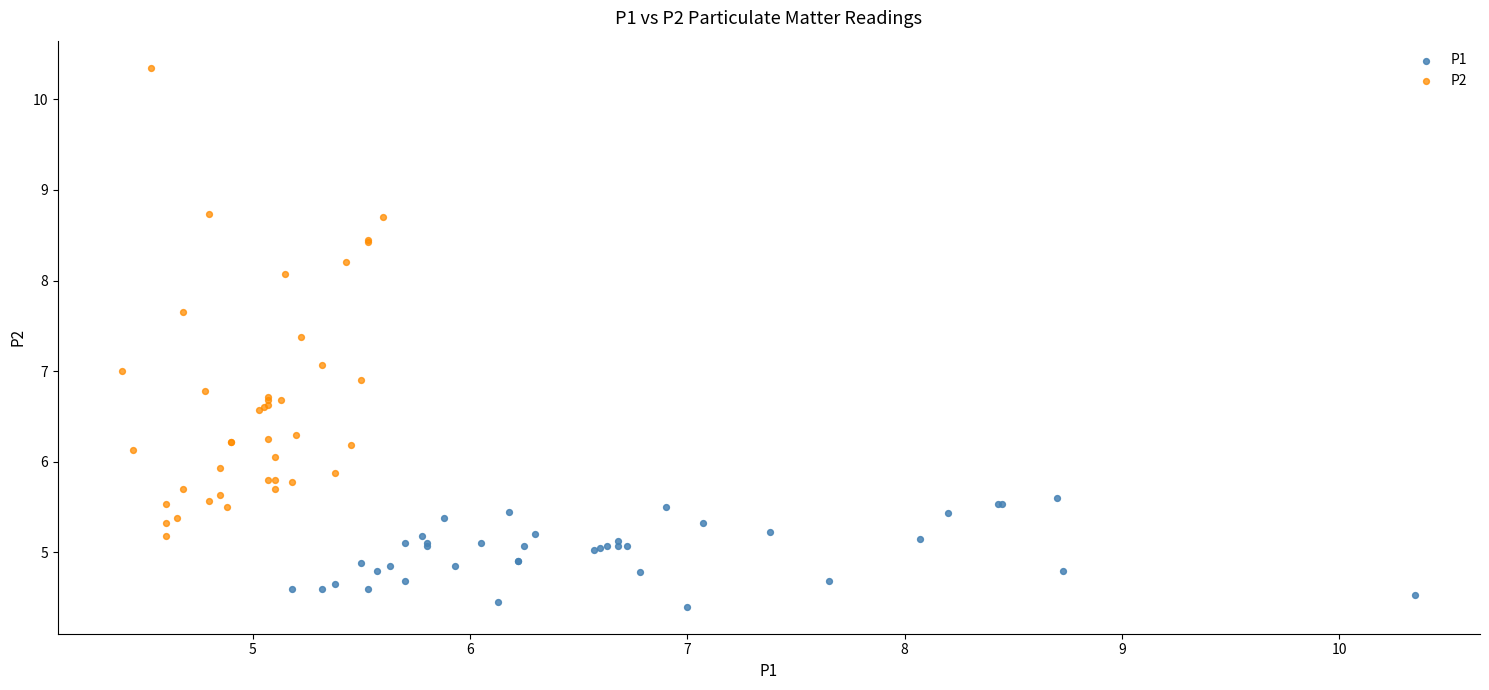

Which series has the widest spread of Y values?

P2